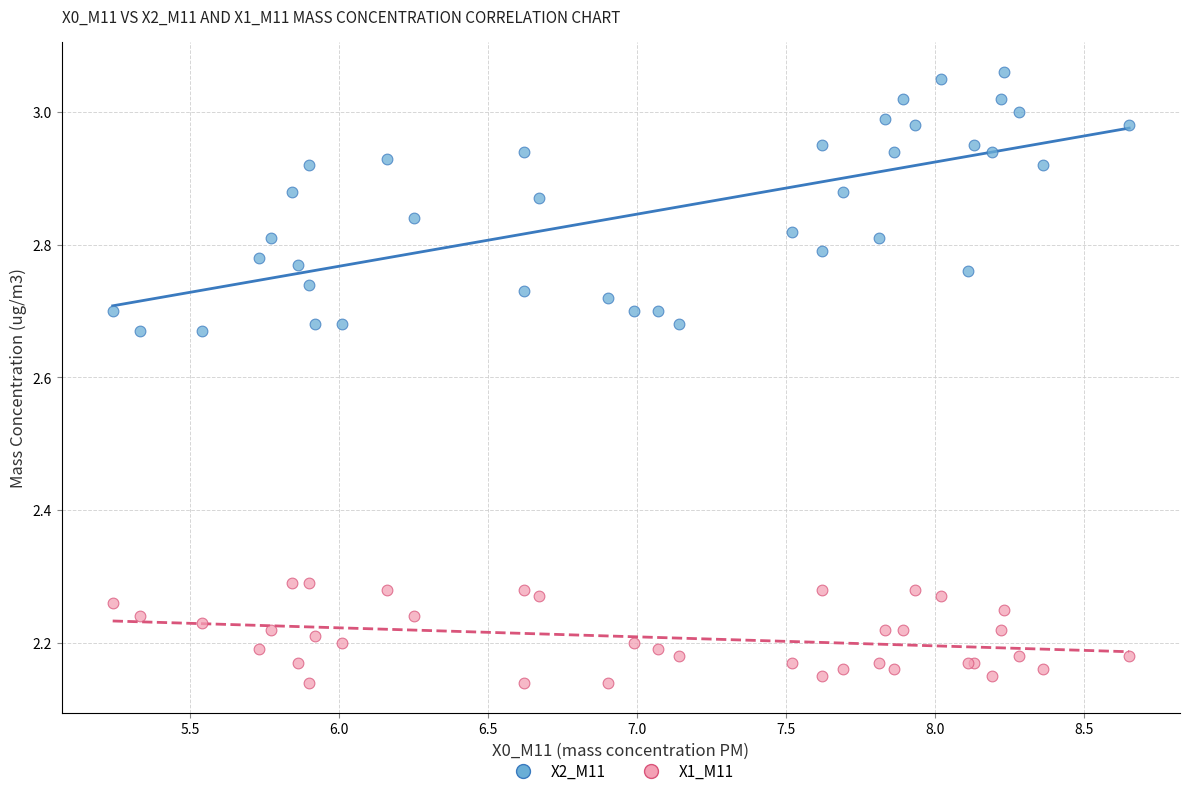

Which series reaches the maximum Y coordinate?

X2_M11